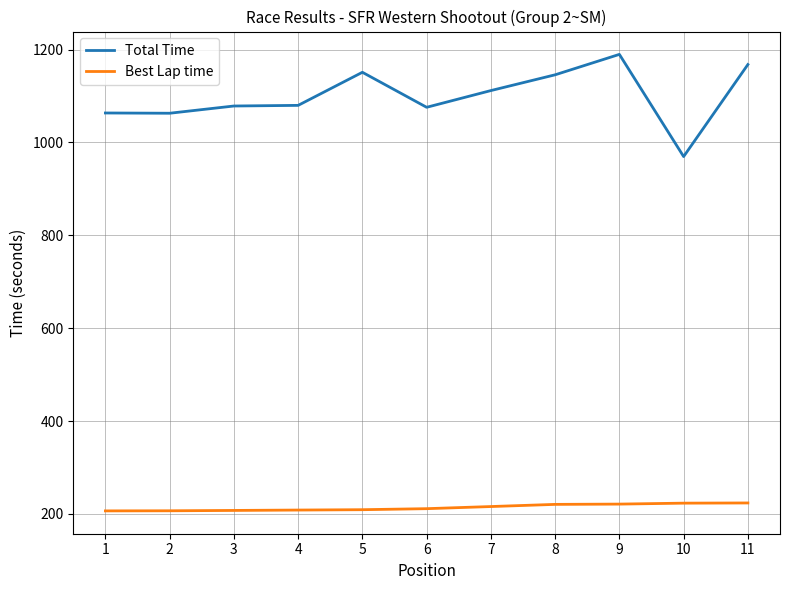

The value of Total Time at 3 is 735.2. True or false?

False